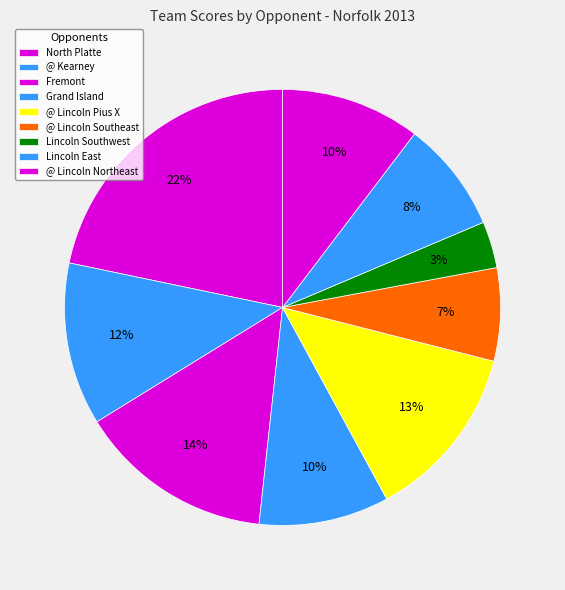

How many segments does this pie chart have?

9